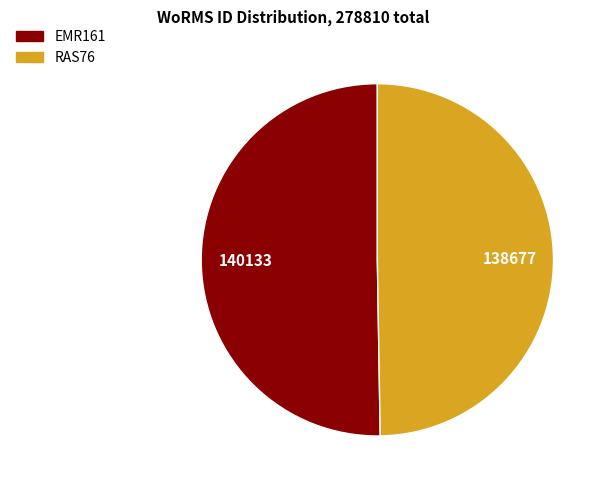

Rank the categories by value from highest to lowest.

EMR161, RAS76